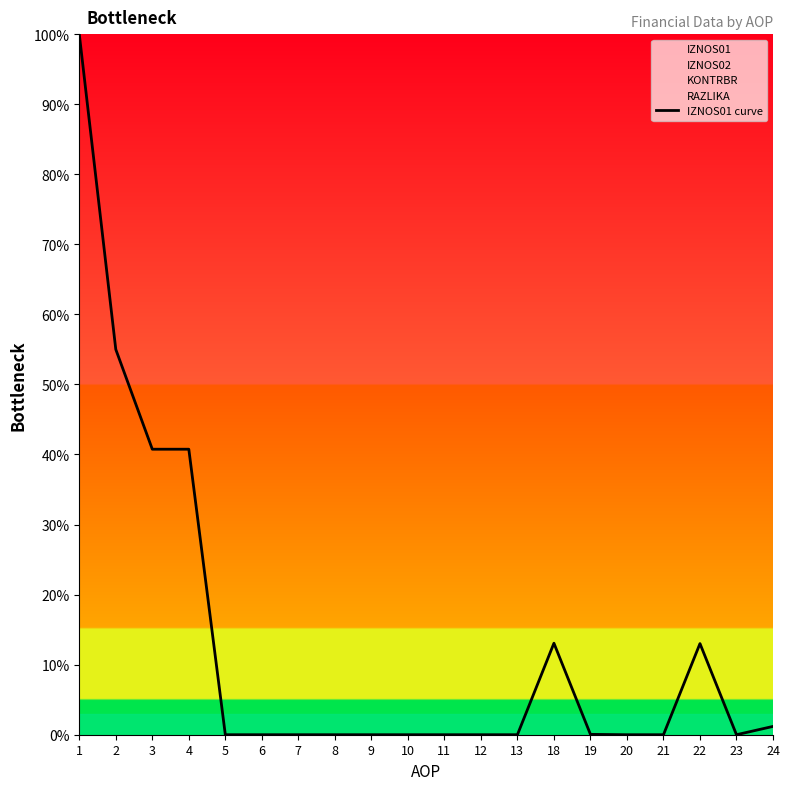

Is it true that the value at 19 is 0.1?

True